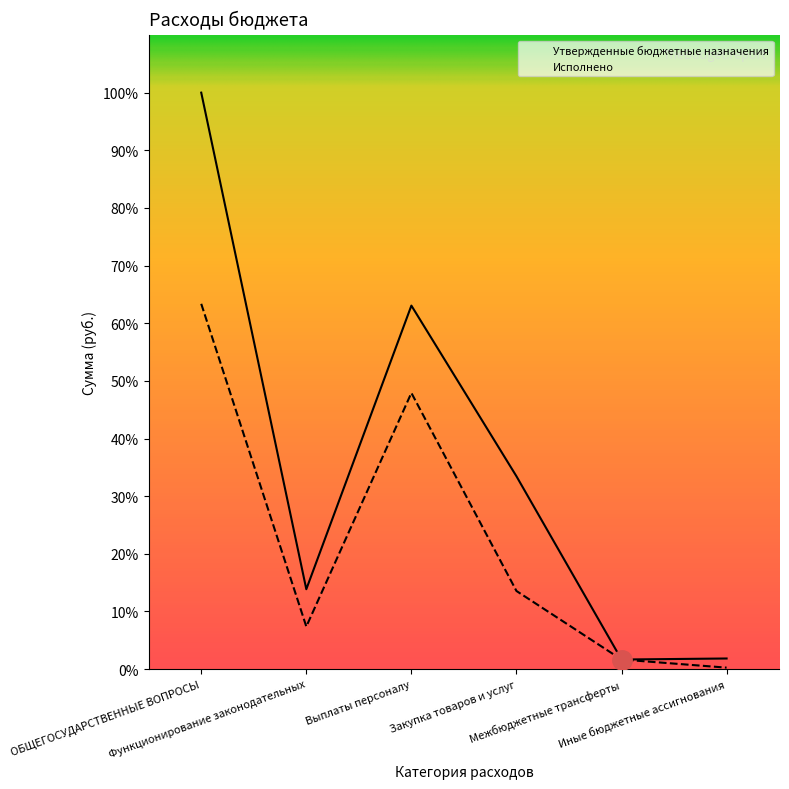

What is the difference between the second highest and minimum values in the Исполнено series?

31404301.0